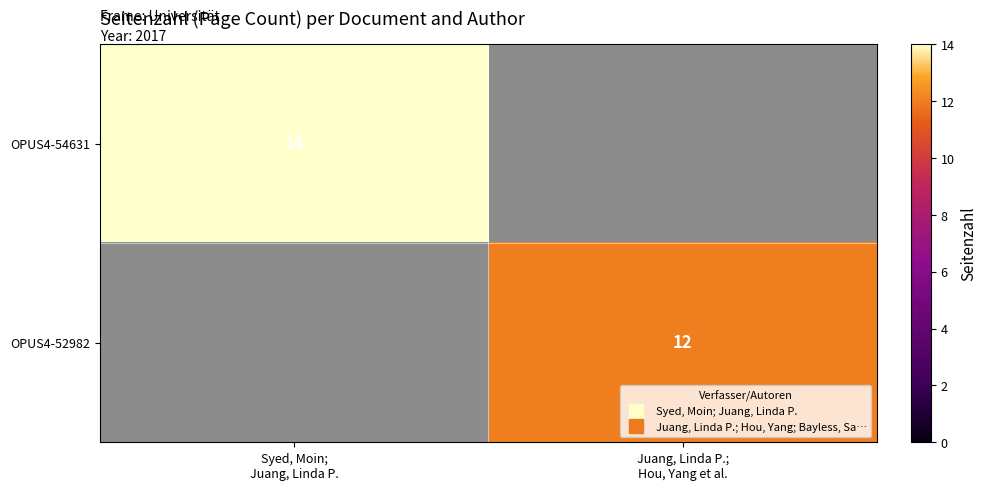

Is it true that OPUS4-52982 equals 4.3 at Juang, Linda P.; Hou, Yang et al.?

False